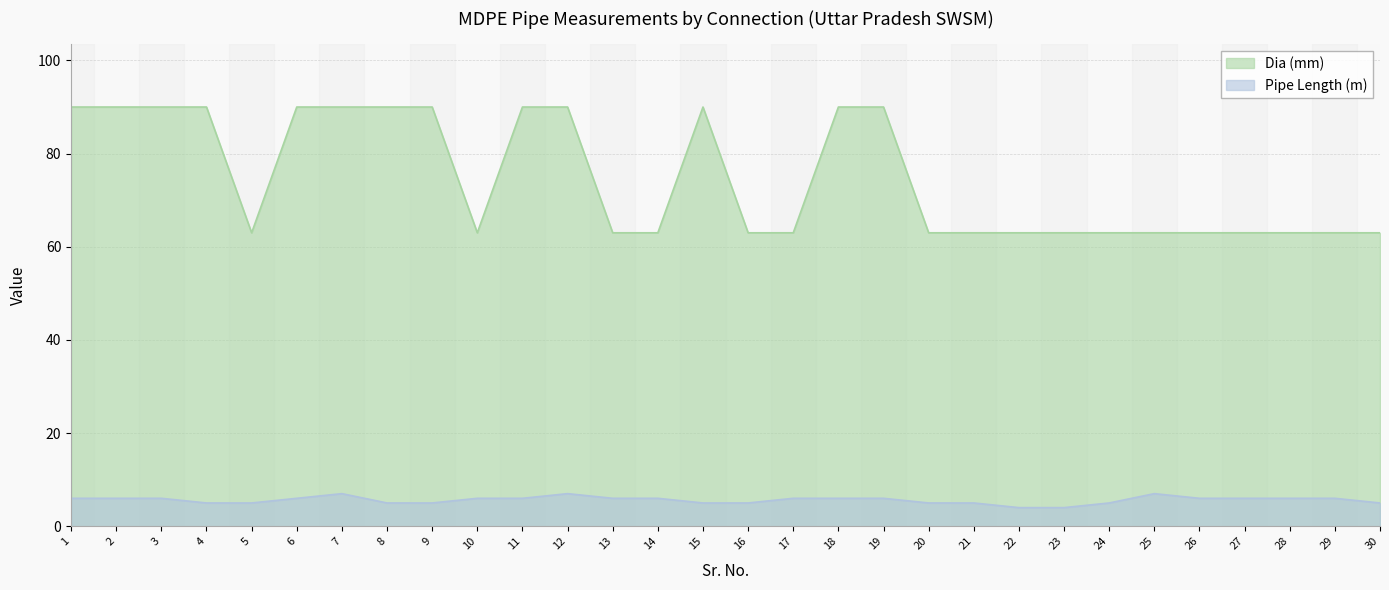

How many lines are shown in the chart?

2